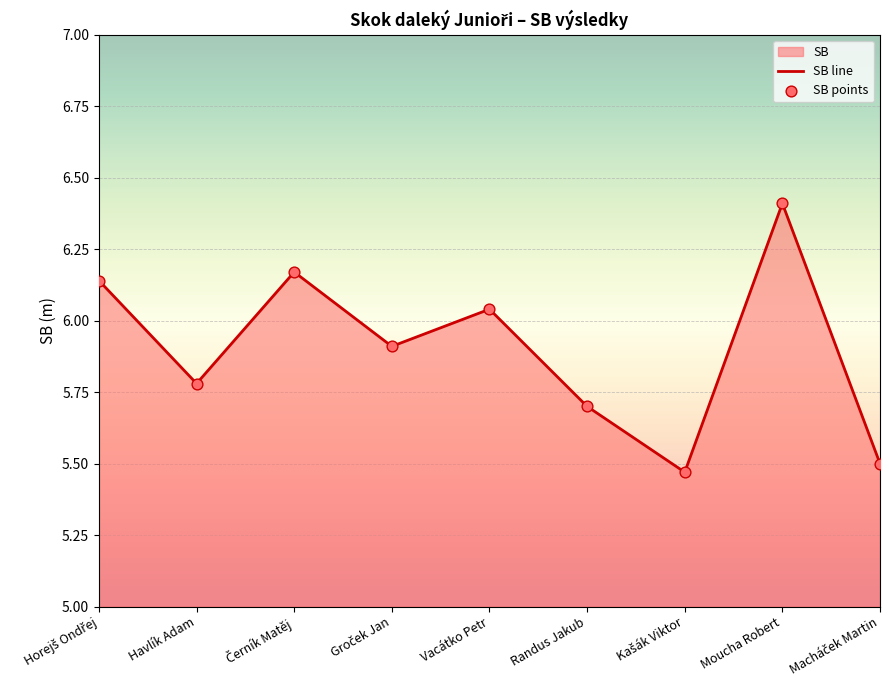

Is the value of SB points at Moucha Robert greater than the value of SB line at Horejš Ondřej?

Yes